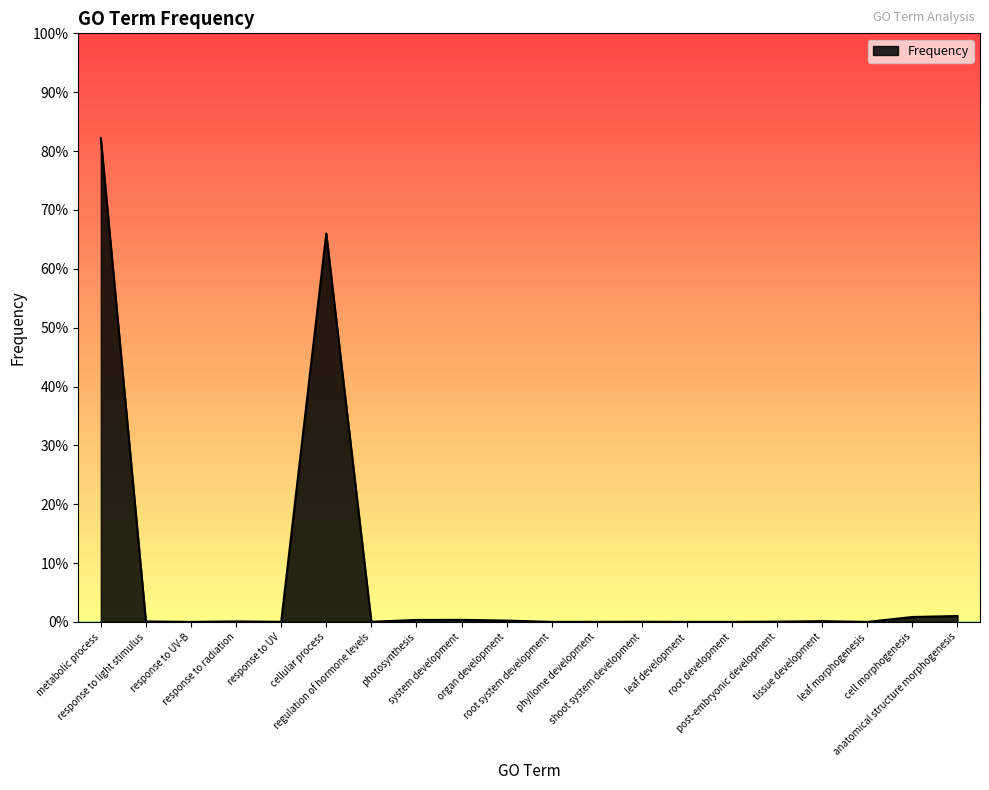

List the labels in order of value, largest first.

metabolic process, cellular process, anatomical structure morphogenesis, cell morphogenesis, system development, photosynthesis, organ development, tissue development, response to radiation, response to light stimulus, post-embryonic development, regulation of hormone levels, shoot system development, phyllome development, response to UV, root system development, leaf development, root development, leaf morphogenesis, response to UV-B